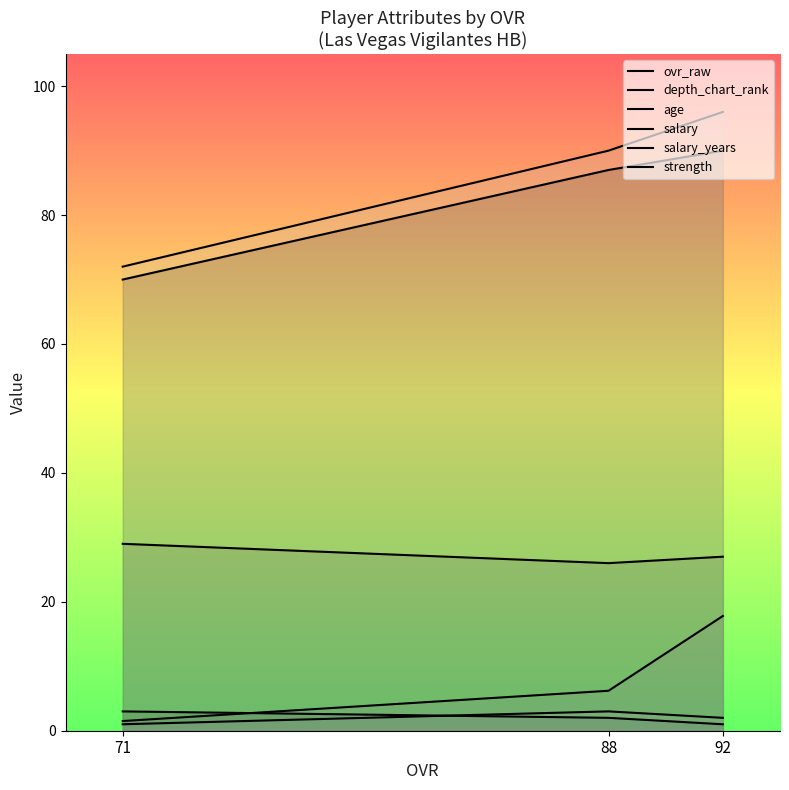

What value does the salary_years series have at 71?

1.0